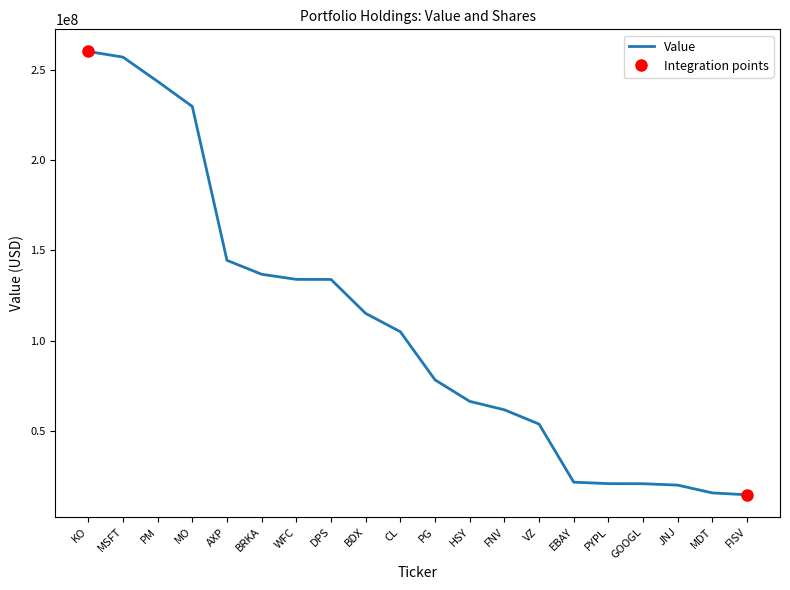

At which label is the value closest to 137438500?

BRKA